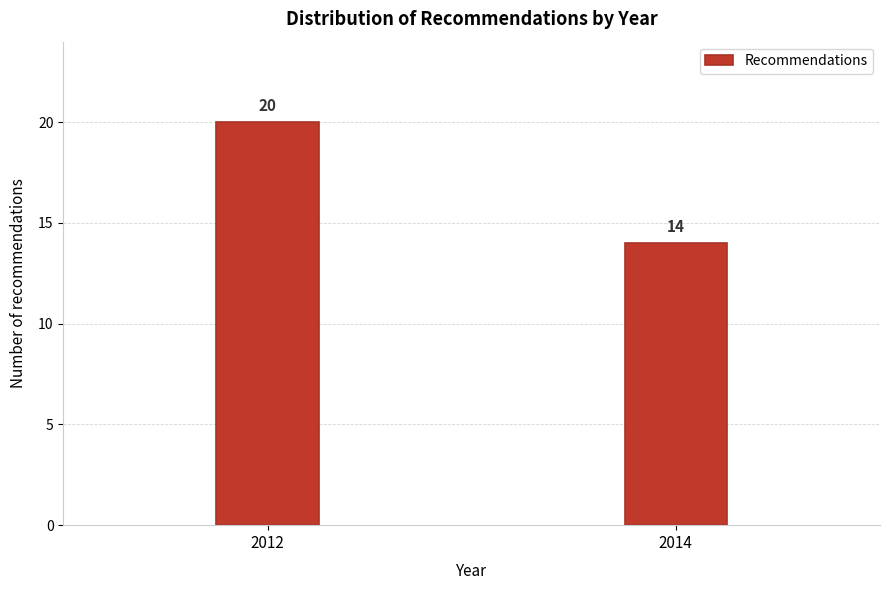

Reading left to right, what are all the values shown in this chart?

2012=20	2014=14